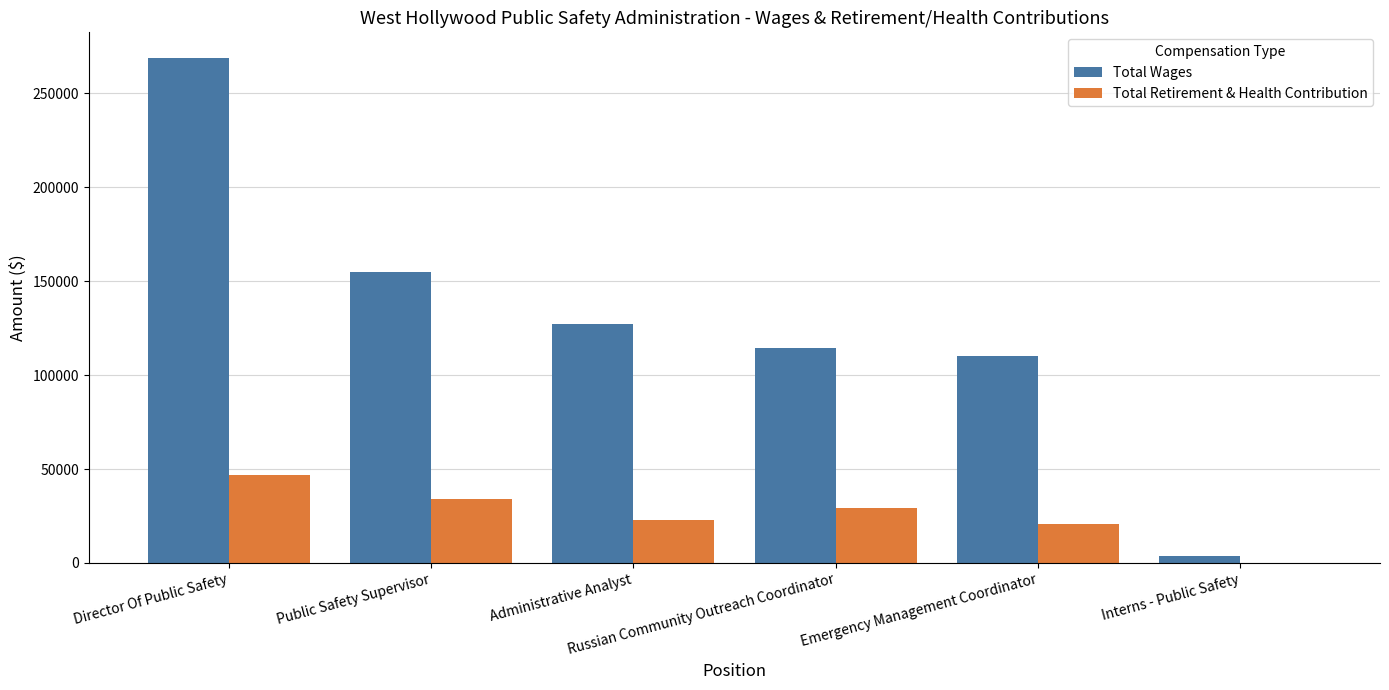

What is the sum of all Total Retirement & Health Contribution values?

153774